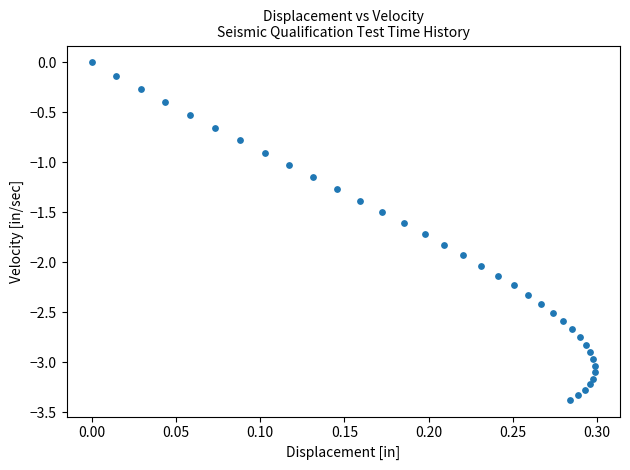

What is the range of X values (max minus min)?

0.3